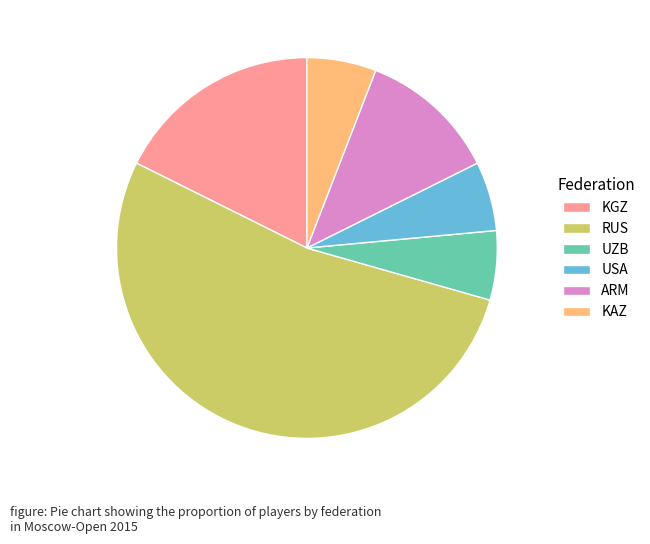

True or false: KGZ accounts for 18% of the total.

True